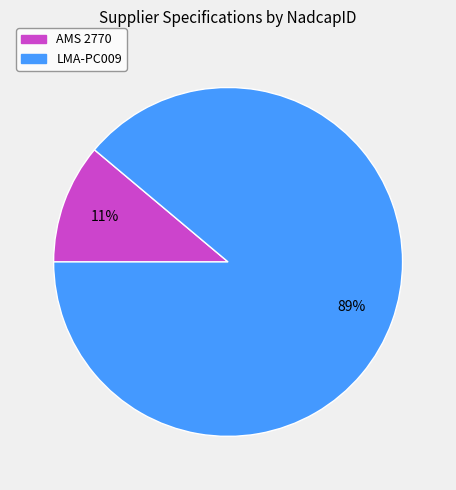

Does LMA-PC009 represent more than half of the total?

Yes